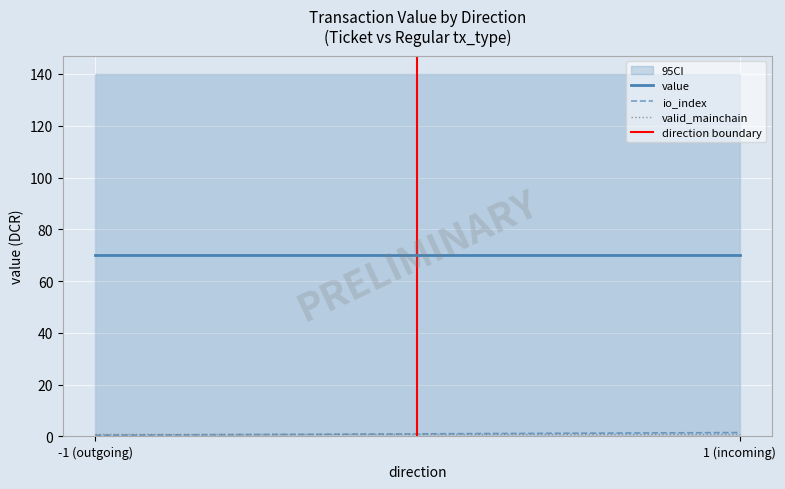

What is the label of the 1st point from the left?

-1 (outgoing)